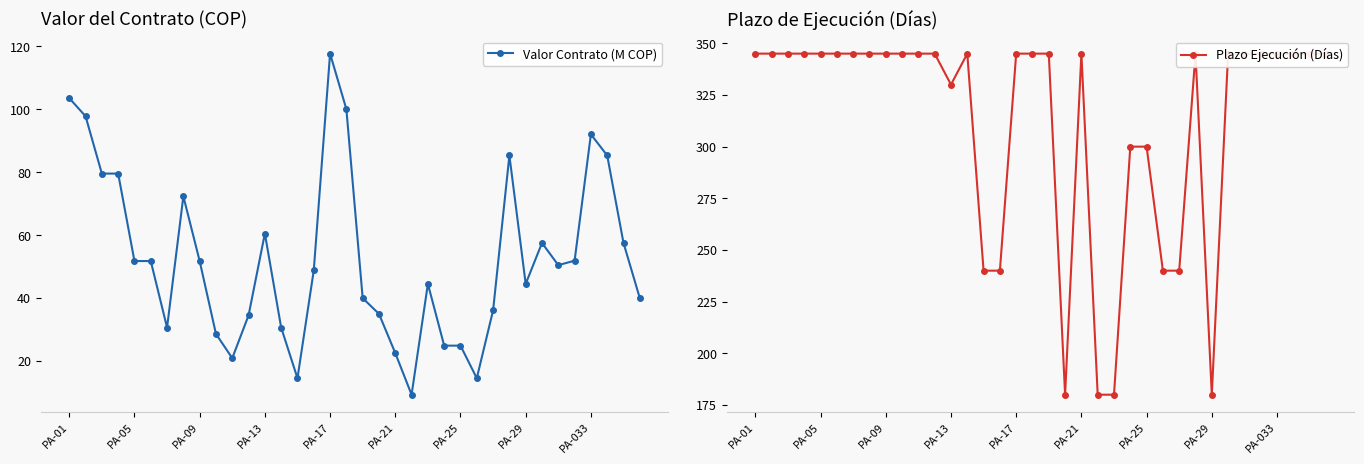

What is the total value across all series at 34?

402.5